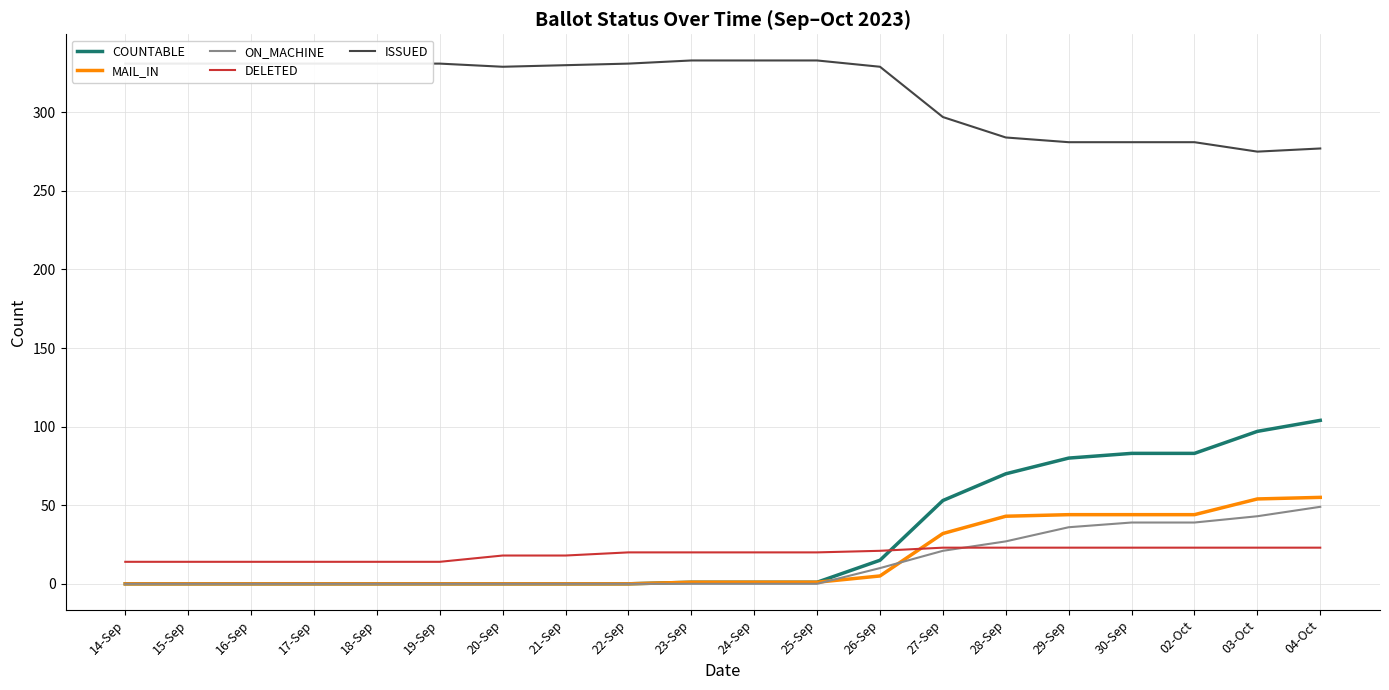

Which series has the largest total across all categories?

ISSUED